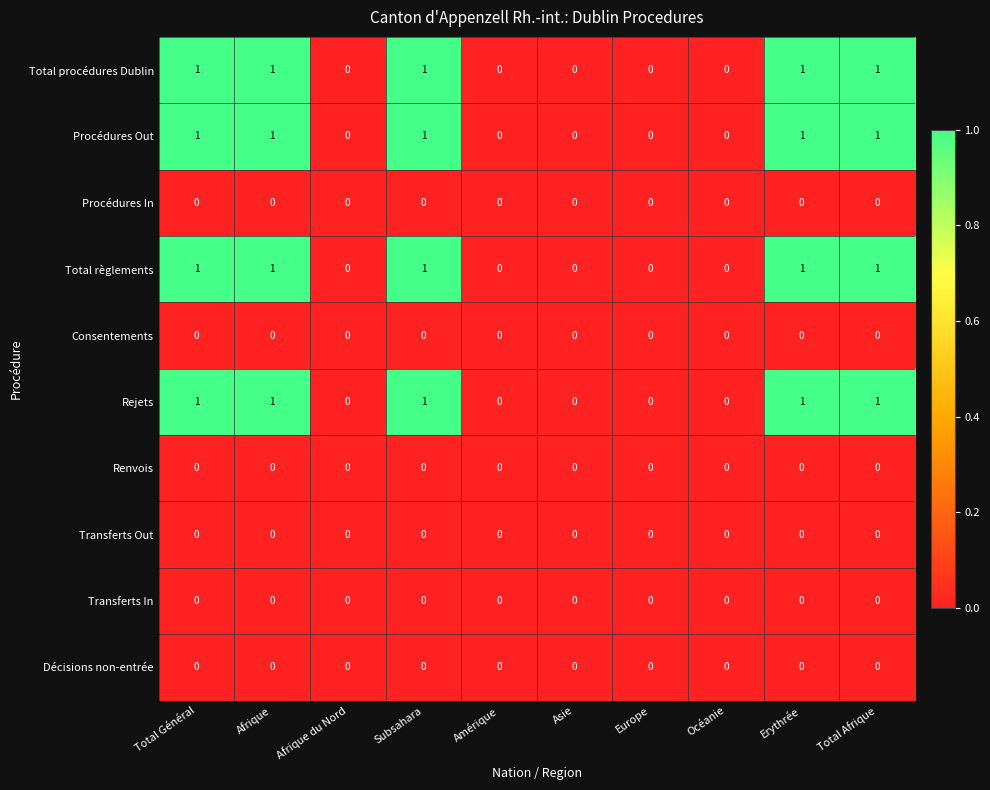

The value of Total règlements at Total Général is 1. True or false?

True